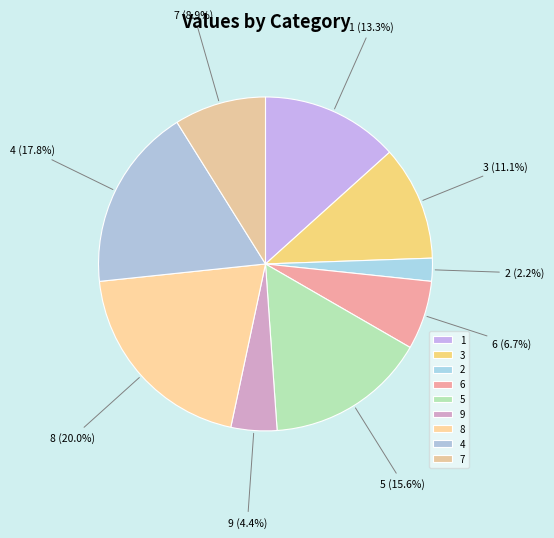

To the nearest percent, what is the average slice percentage?

11%